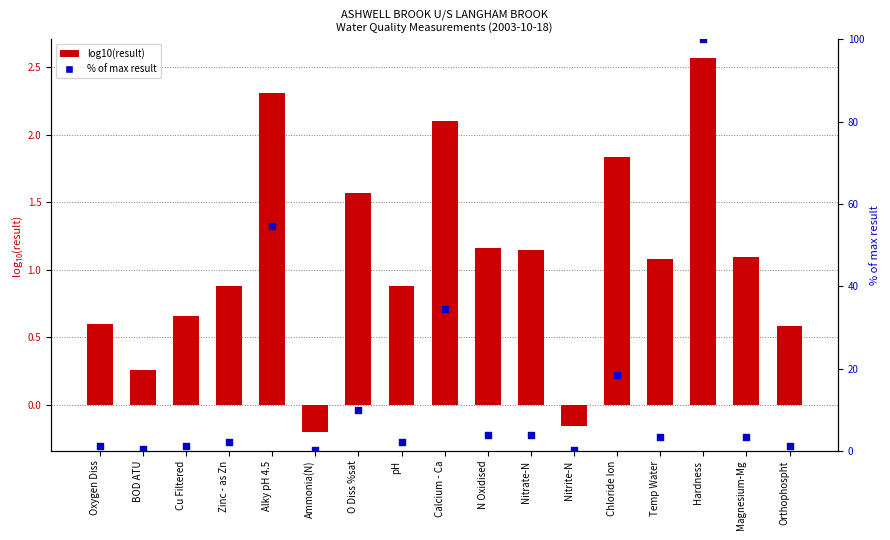

Which series has the largest Y range (max minus min)?

% of max result